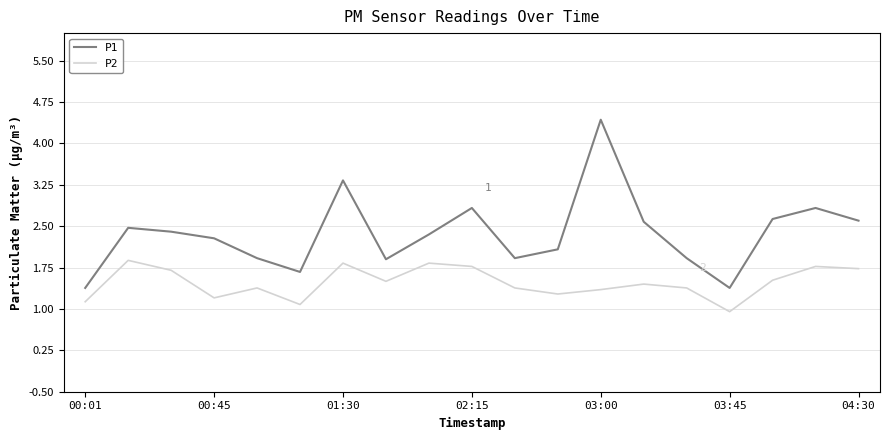

True or false: P2 and P1 intersect in this chart.

False